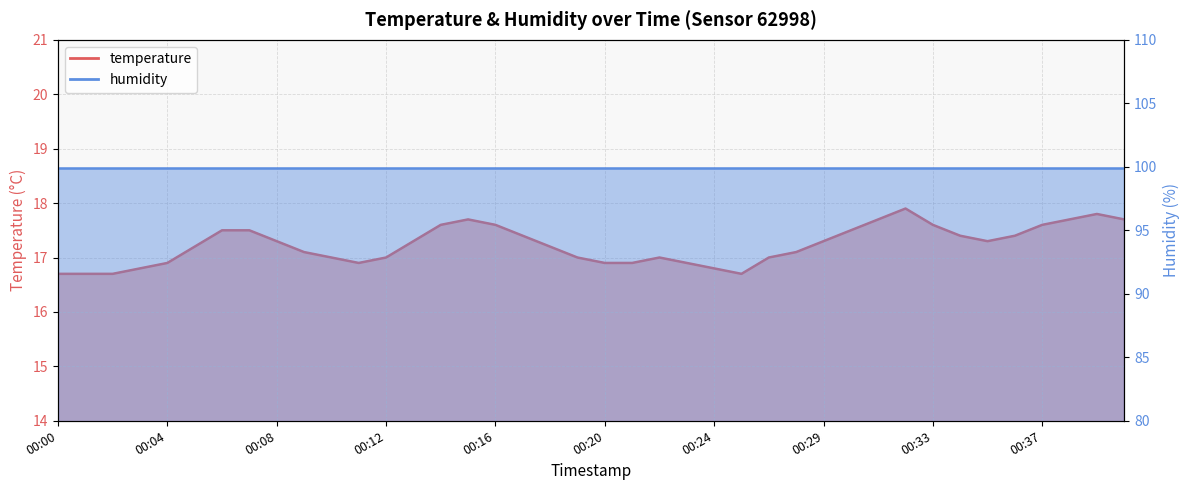

Rank the categories by value from highest to lowest.

00:32, 00:39, 00:15, 00:31, 00:38, 00:40, 00:14, 00:16, 00:33, 00:37, 00:06, 00:07, 00:30, 00:17, 00:34, 00:36, 00:08, 00:13, 00:29, 00:35, 00:05, 00:18, 00:09, 00:28, 00:10, 00:12, 00:19, 00:22, 00:26, 00:04, 00:11, 00:20, 00:21, 00:23, 00:03, 00:24, 00:00, 00:01, 00:02, 00:25